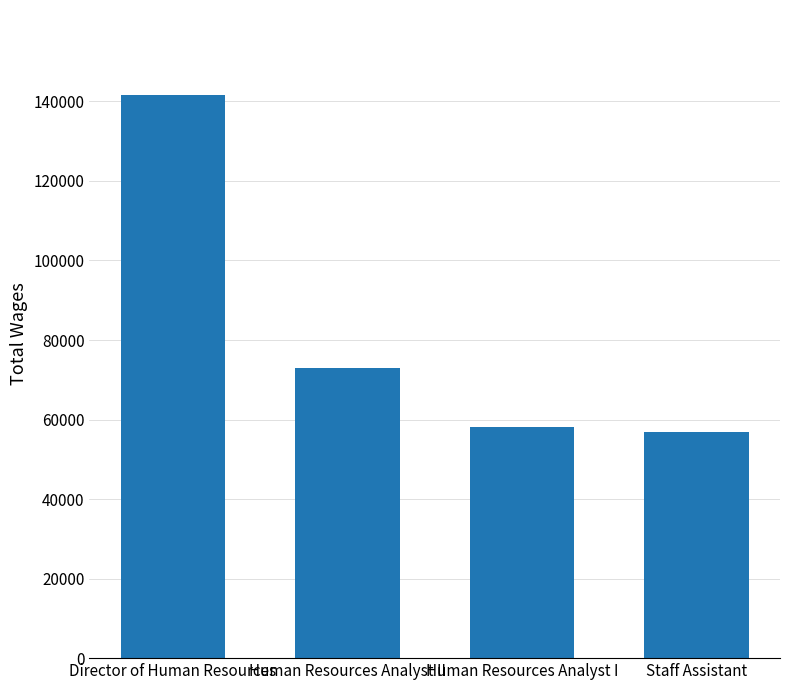

What is the minimum value shown in the chart?

56750